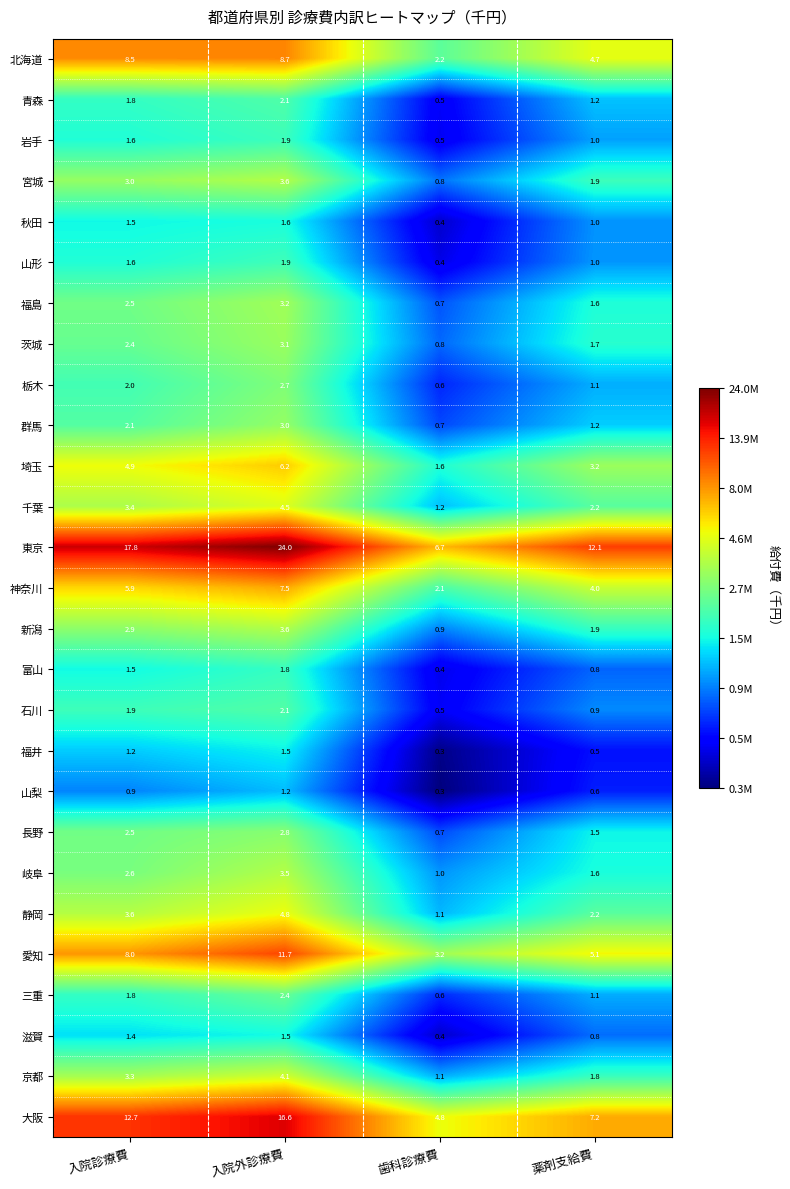

What is the maximum value for 滋賀?

1.5